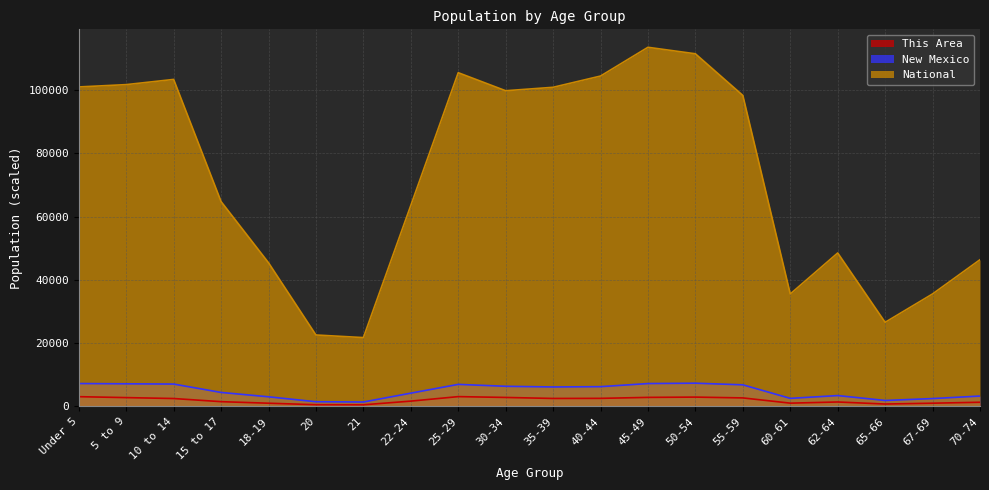

At which category does National reach its first local valley?

21